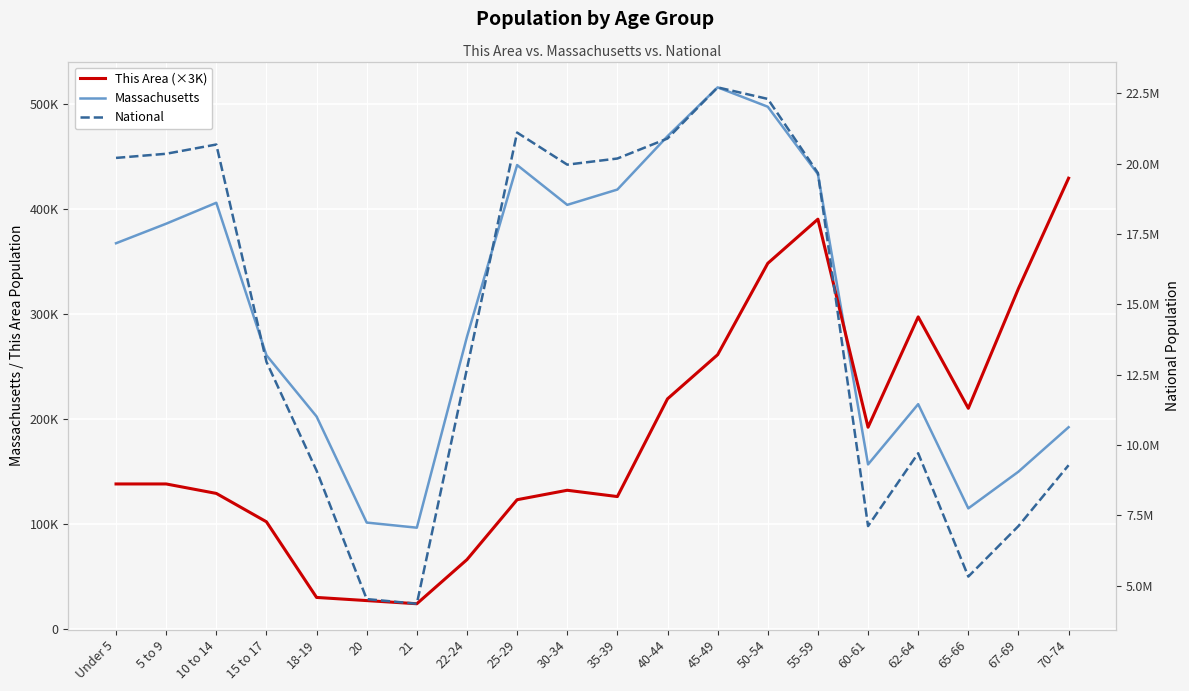

List the labels in order of Massachusetts value, smallest first.

21, 20, 65-66, 67-69, 60-61, 70-74, 18-19, 62-64, 15 to 17, 22-24, Under 5, 5 to 9, 30-34, 10 to 14, 35-39, 55-59, 25-29, 40-44, 50-54, 45-49